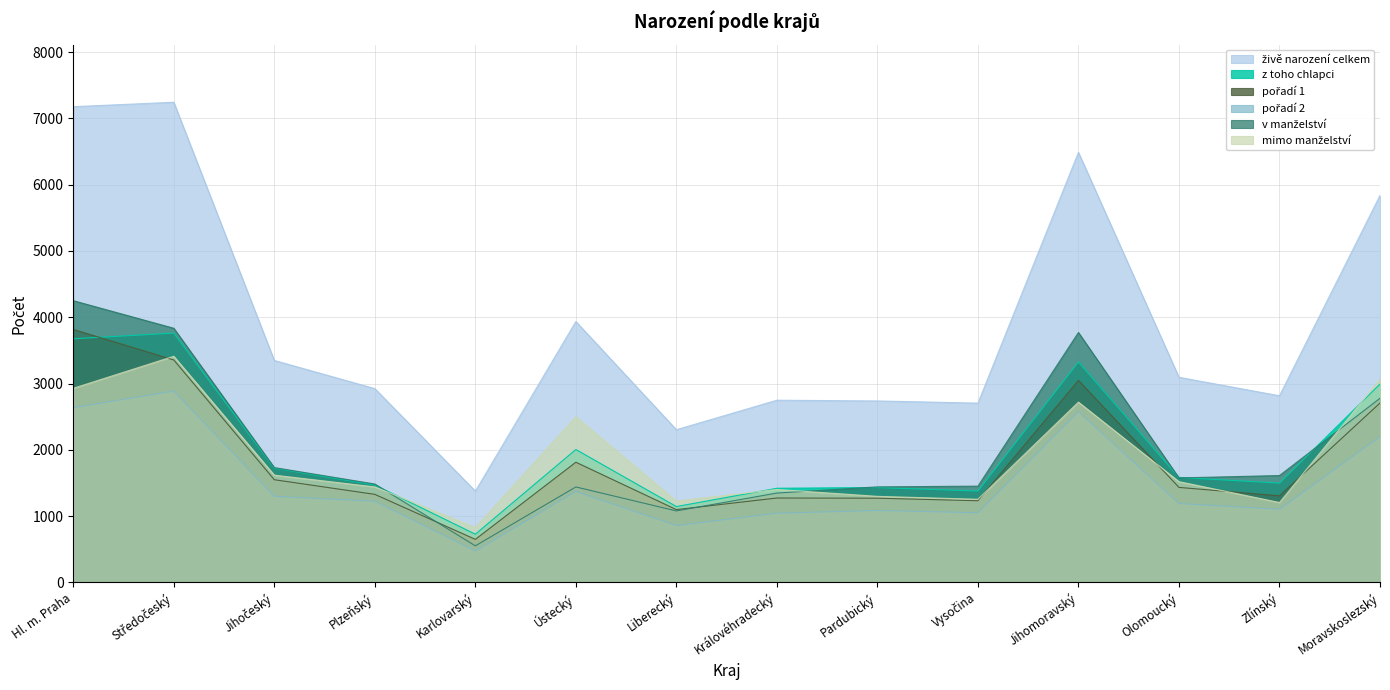

True or false: živě narození celkem and z toho chlapci intersect in this chart.

False